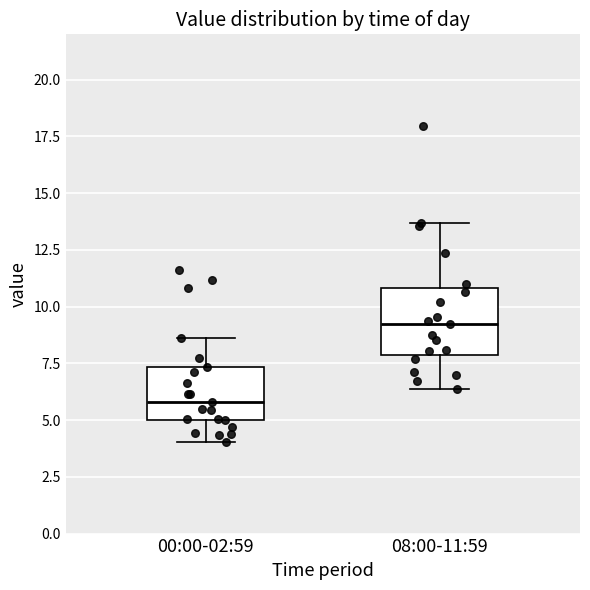

Reading left to right, read every box against the y-axis: the position of its median line, the range the box covers, and the ends of its whiskers. The values are not printed on the chart, so give them approximately, as read against the axis.

00:00-02:59: median 6.0, box 5.0 to 7.5, whiskers 4.0 to 8.5
08:00-11:59: median 9.0, box 8.0 to 11.0, whiskers 6.5 to 13.5